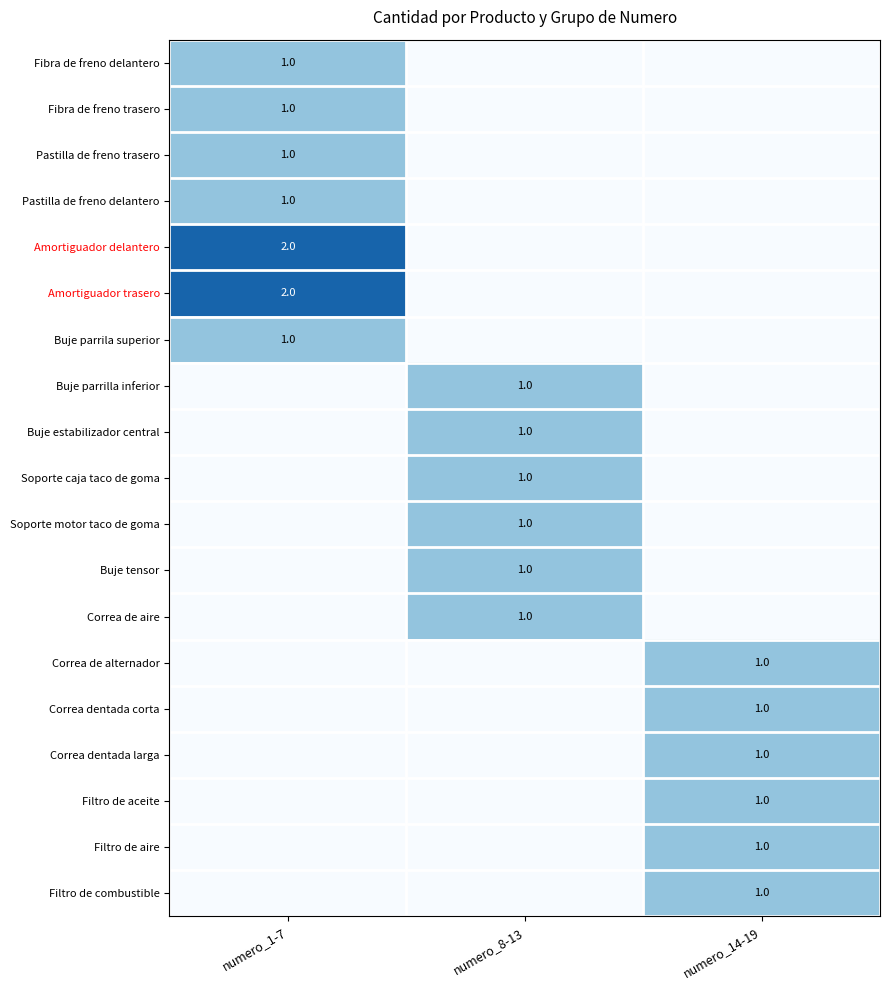

True or false: Filtro de combustible has a value of 1 at numero_14-19.

True